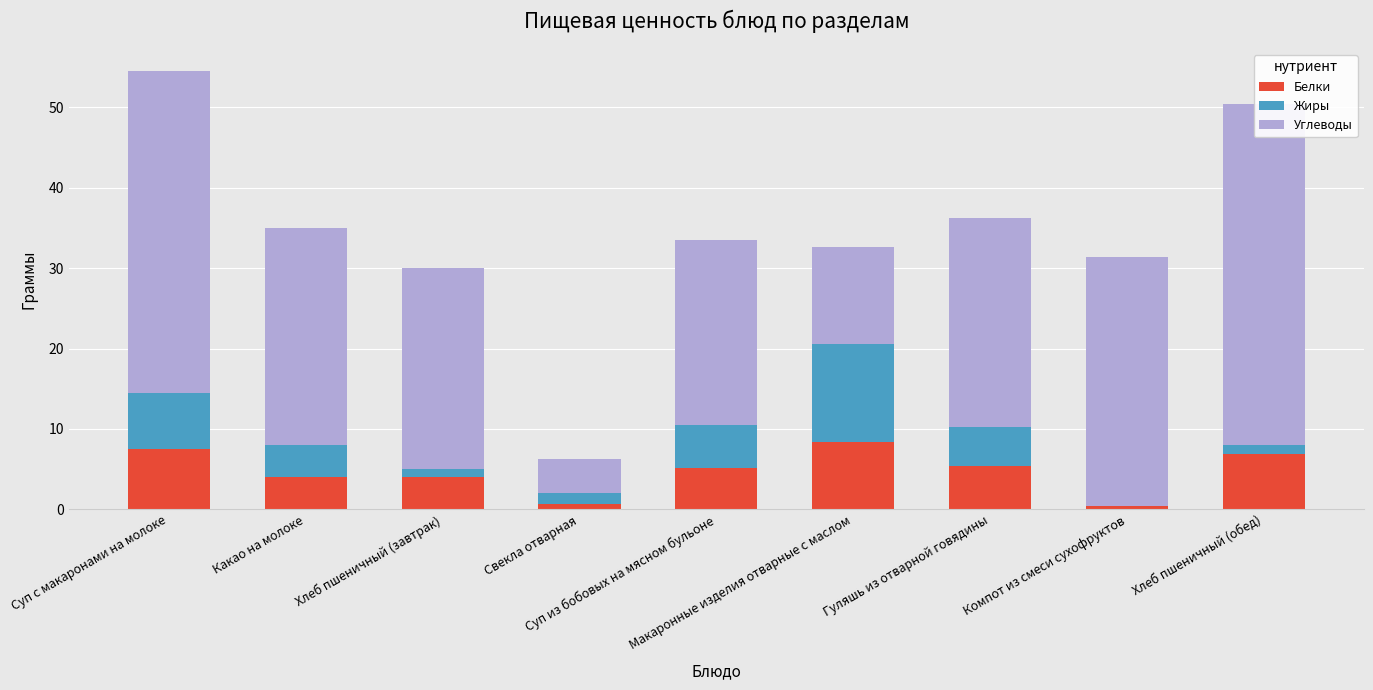

At which label is Белки closest to 4?

Какао на молоке